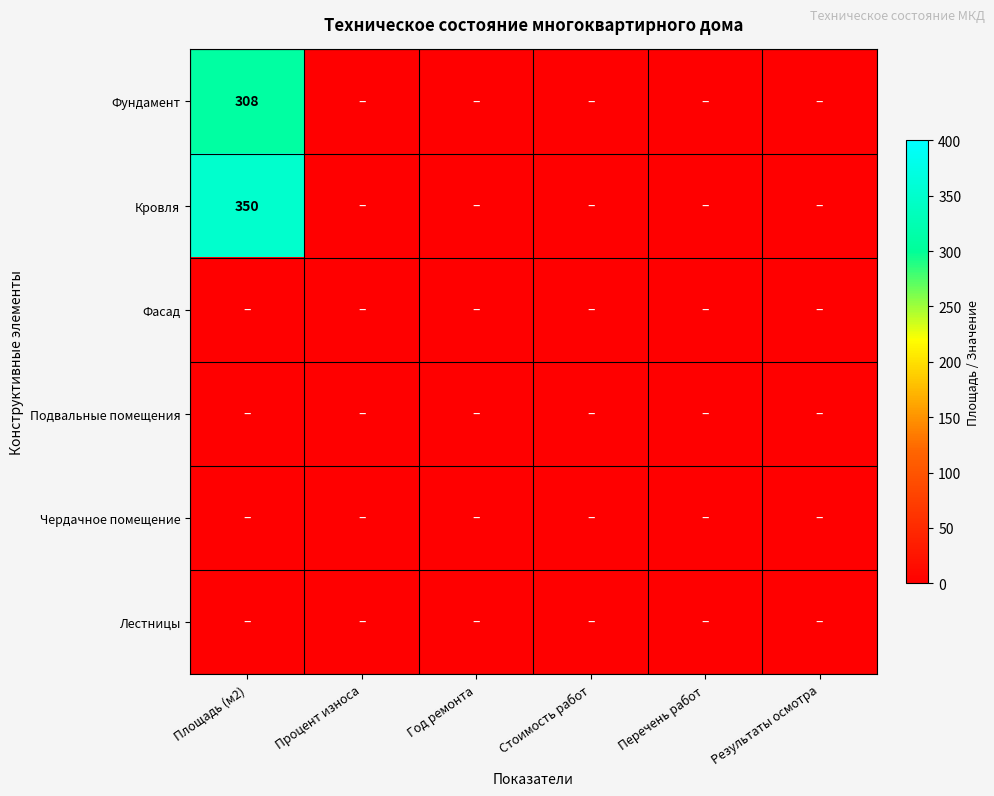

How many categories are shown in the chart?

6